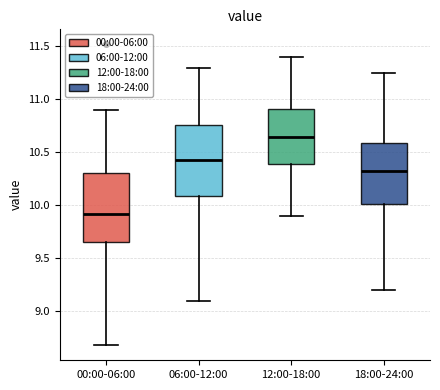

Reading left to right, transcribe this box plot: for each box, give where its median line is, the range the box spans, and where its two whiskers end, as read against the y-axis. The values are not printed on the chart, so give them approximately, as read against the axis.

00:00-06:00: median 9.90, box 9.65 to 10.30, whiskers 8.70 to 10.90
06:00-12:00: median 10.45, box 10.10 to 10.75, whiskers 9.10 to 11.30
12:00-18:00: median 10.65, box 10.40 to 10.90, whiskers 9.90 to 11.40
18:00-24:00: median 10.35, box 10.00 to 10.60, whiskers 9.20 to 11.25